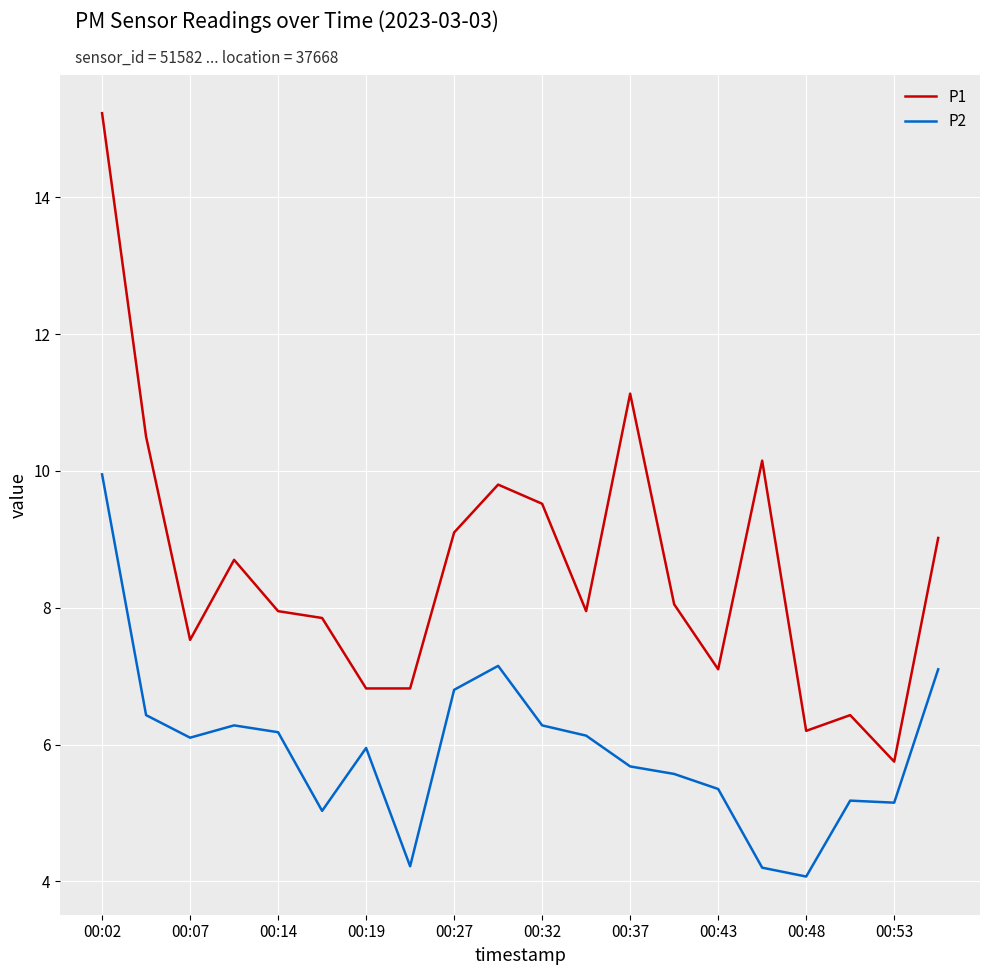

What is the difference between the maximum and minimum values in the P1 series?

9.5